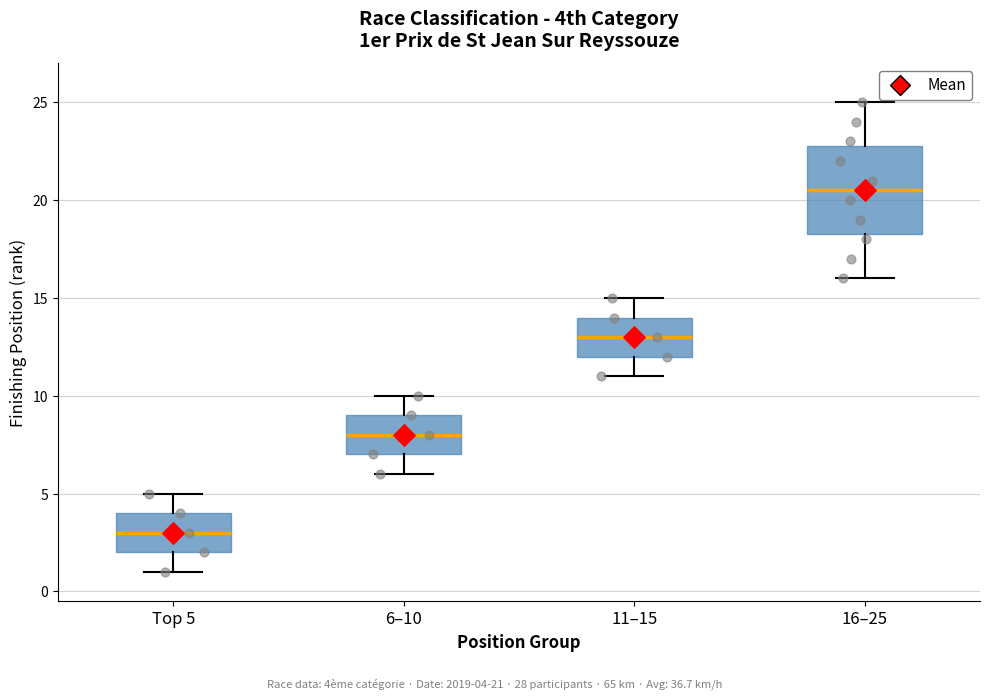

Which box's median line is the lowest?

Top 5